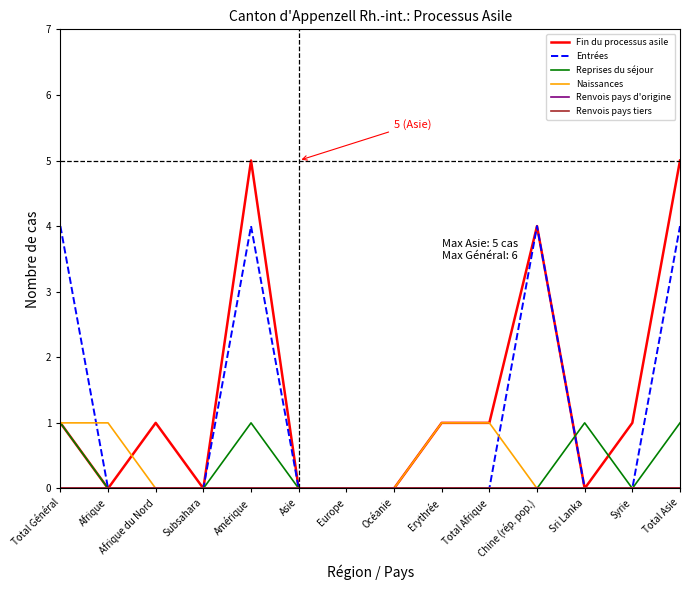

Does the chart display data point markers on the line(s)?

No